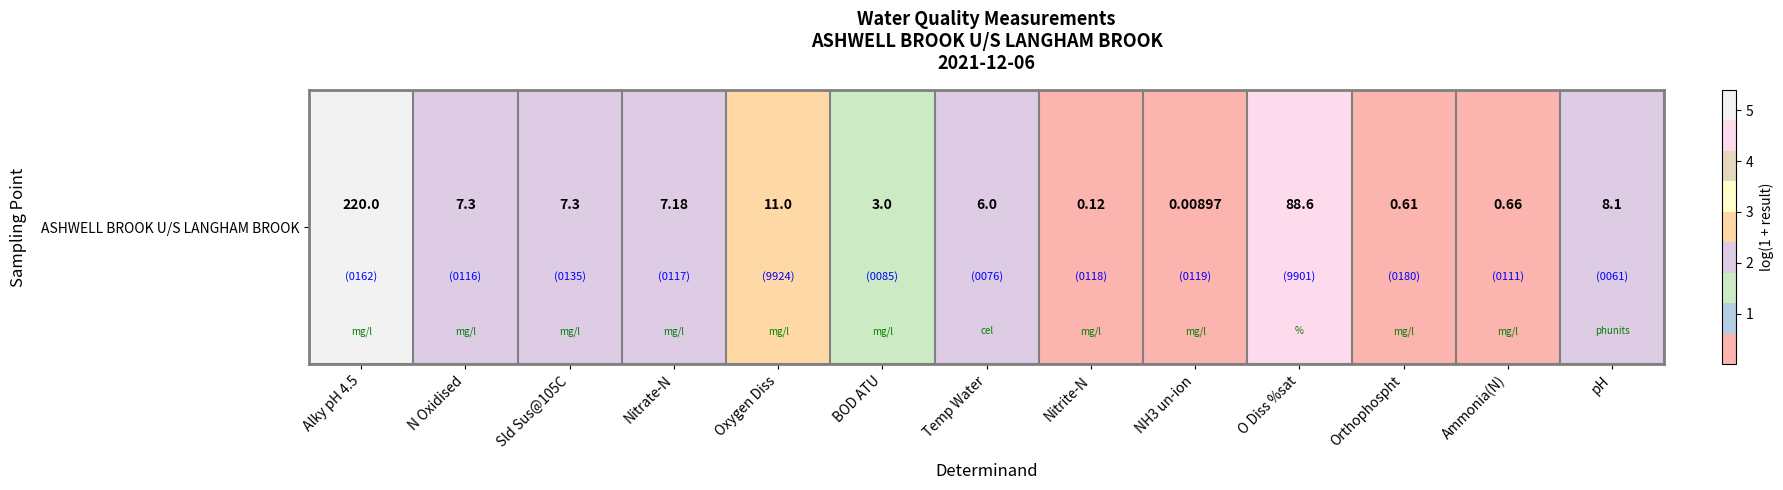

Which category has the lowest value across all series?

NH3 un-ion